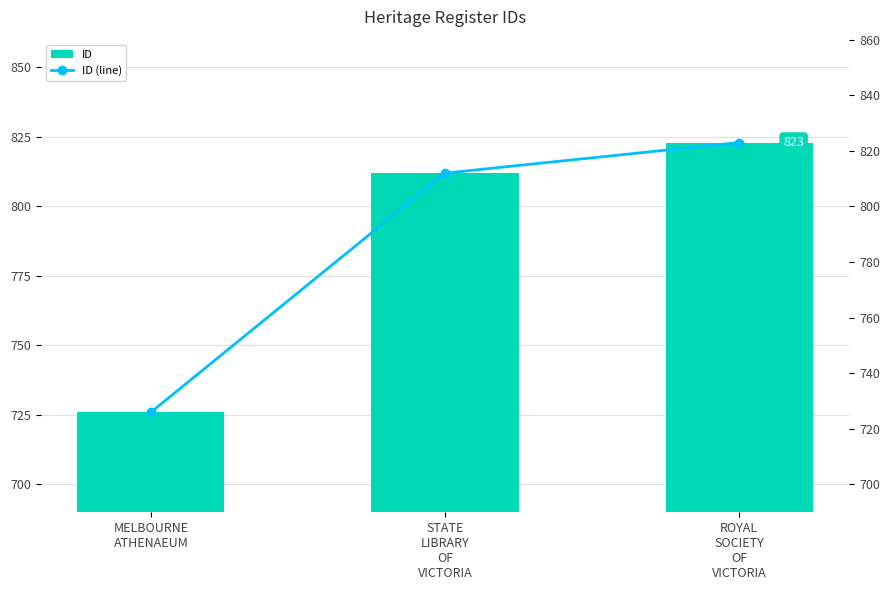

Are the bars grouped side by side (vs. stacked)?

Yes